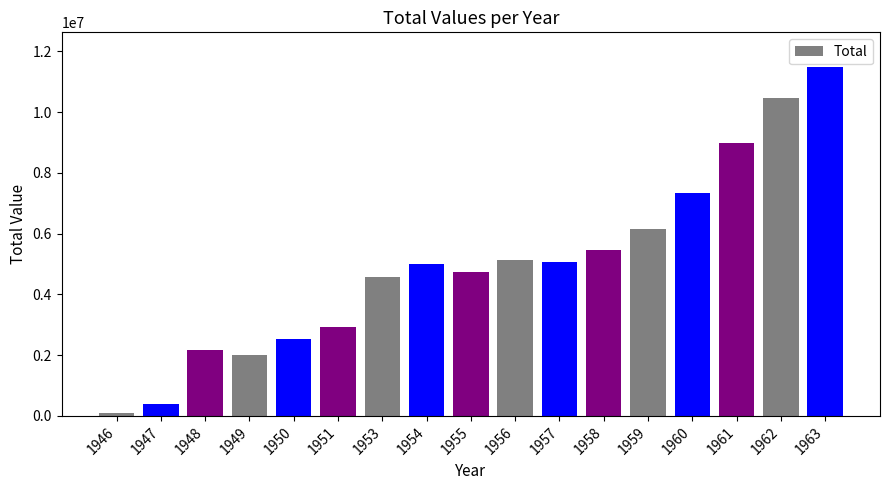

Reading left to right, extract all data points from this chart.

86997	387360	2153875	1988708	2518849	2913132	4565194	4988231	4735950	5119783	5056086	5453319	6153905	7345865	8978423	10448966	11478588